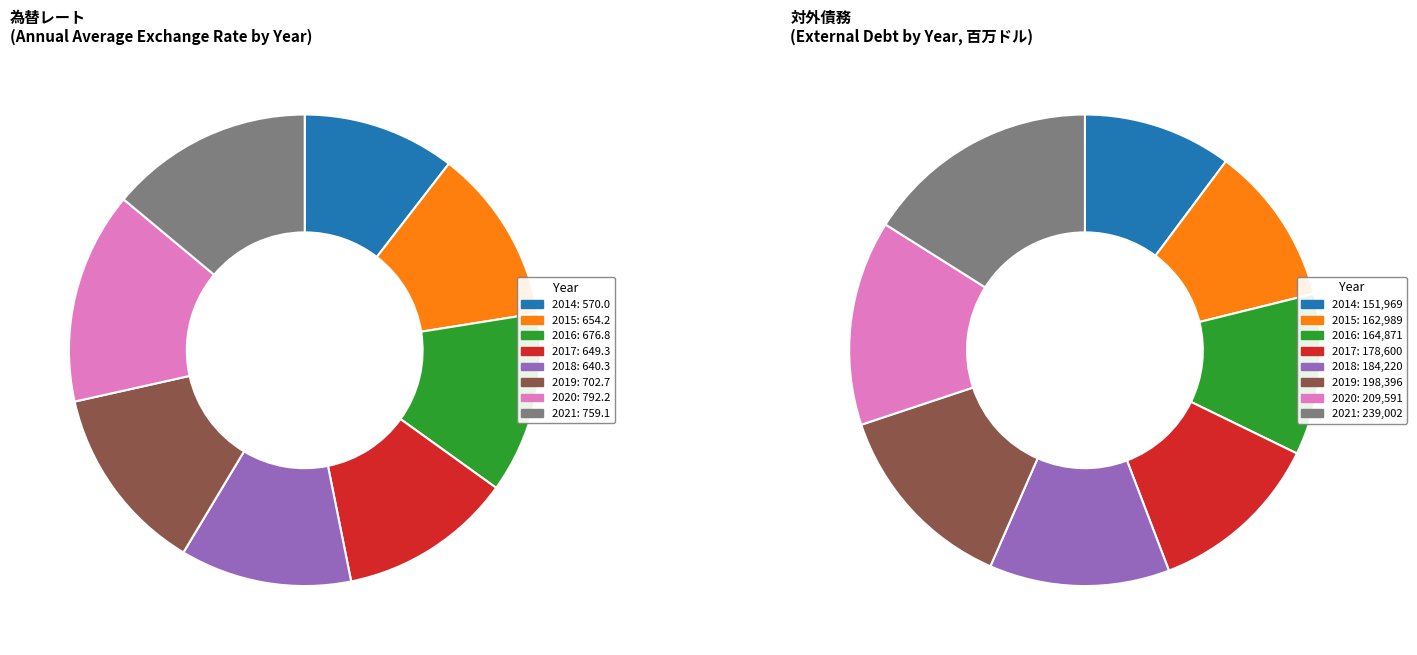

How many slices are in this pie chart?

8